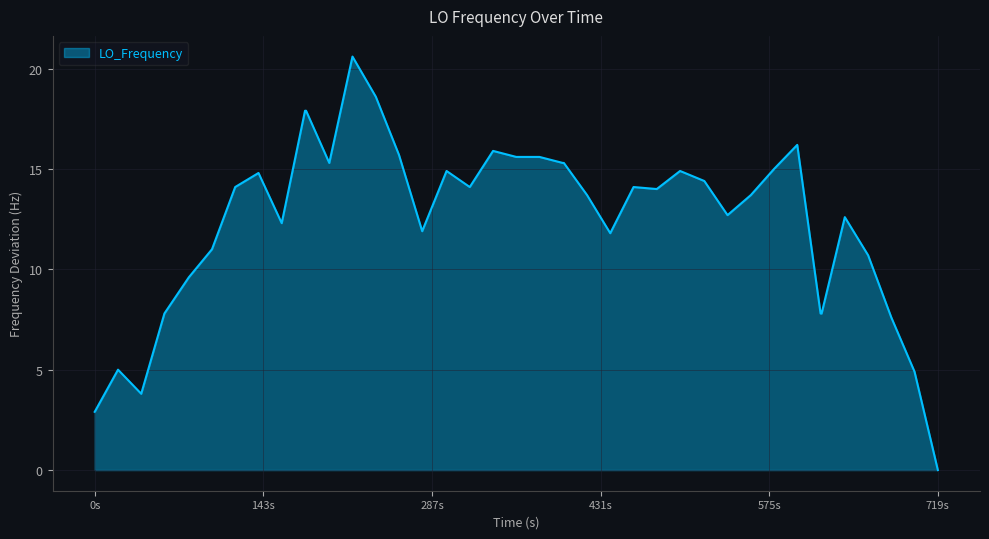

What is the difference between the maximum and minimum values?

20.6